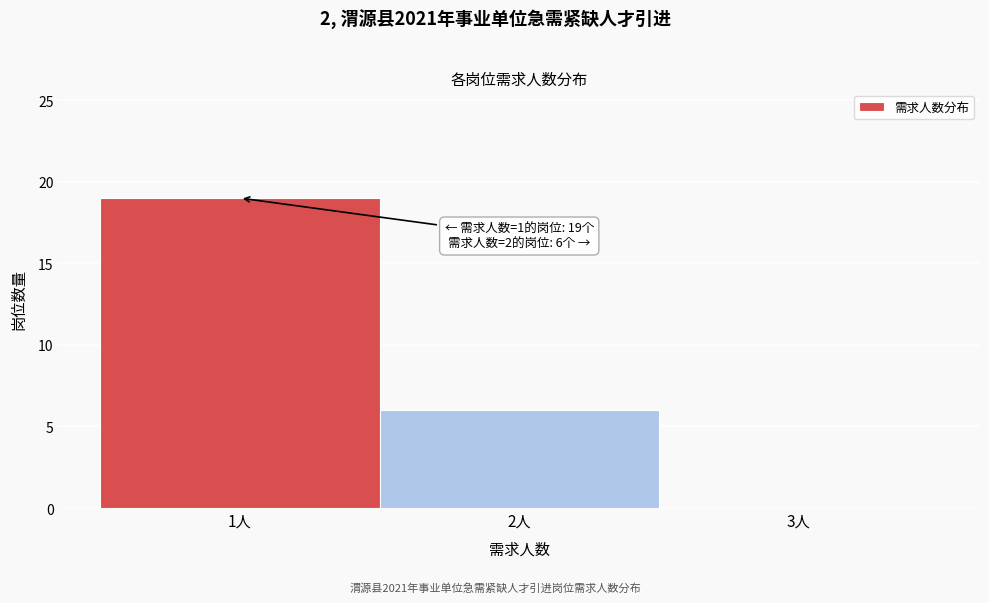

Over which range of the x-axis is the bar tallest?

0.5 to 1.5